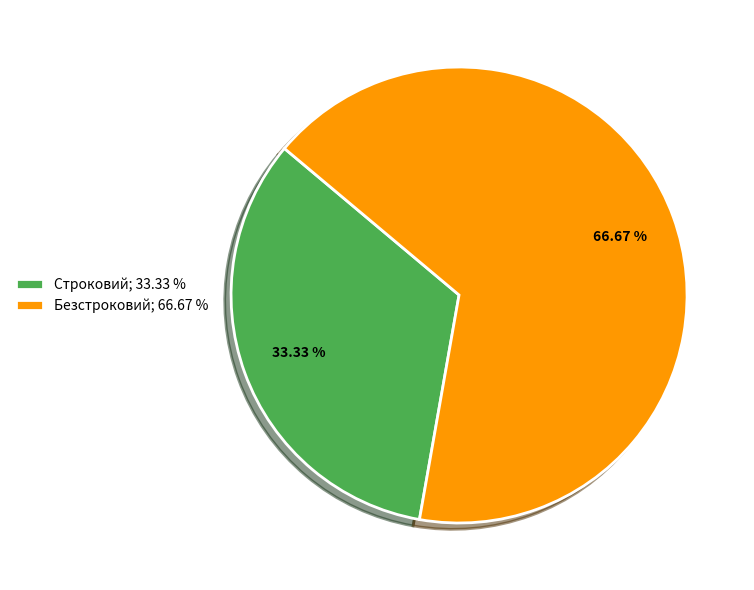

How many slices are in this pie chart?

2